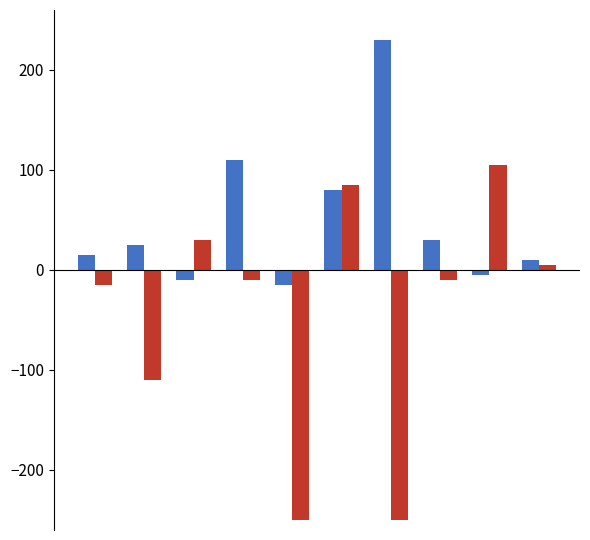

What is the smallest value displayed?

-250